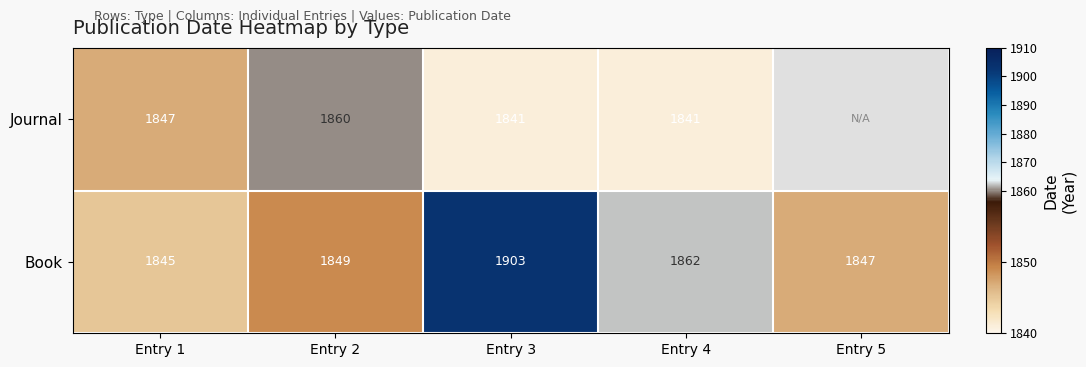

What is the difference between the highest and lowest values at Entry 2?

11